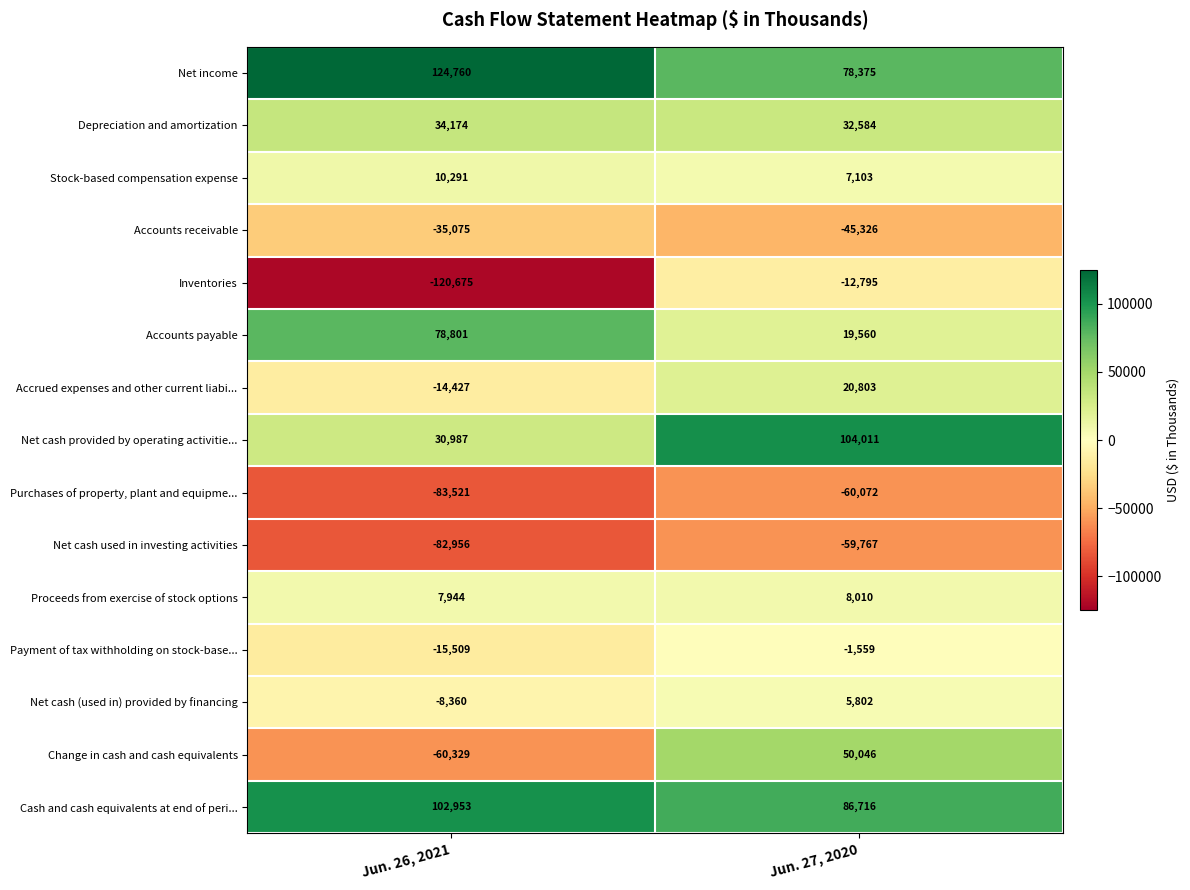

Read the Net cash used in investing activities value at Jun. 27, 2020, to the nearest 50.

-59750